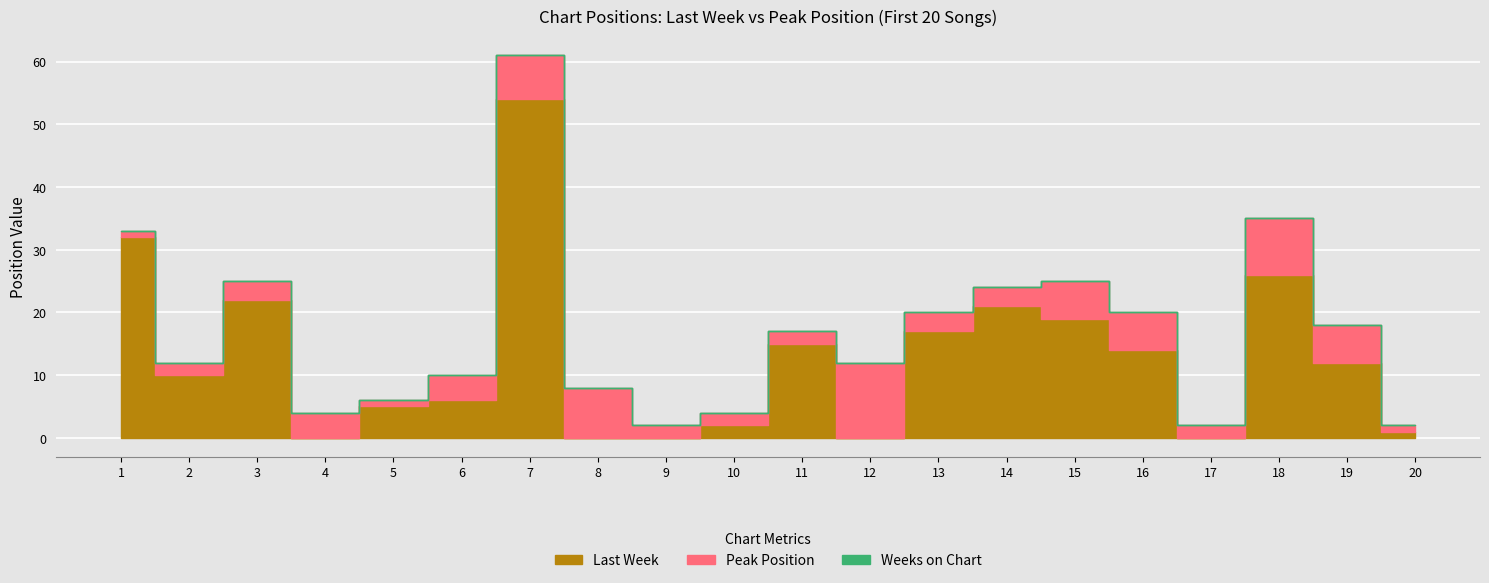

The value of Weeks on Chart at 19 is 0. True or false?

True